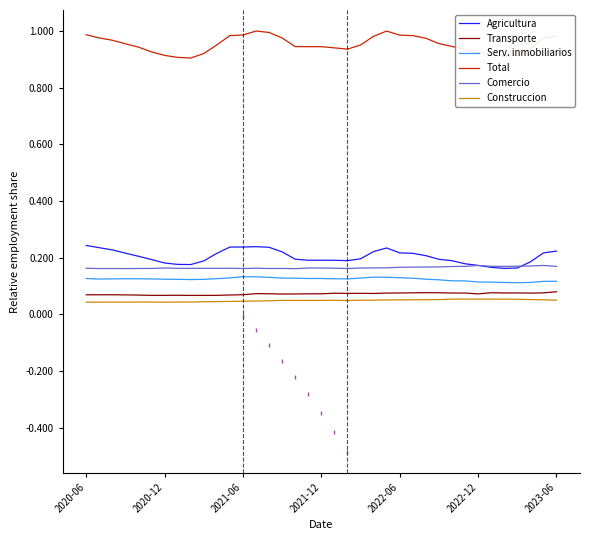

True or false: Construccion and Total intersect in this chart.

False